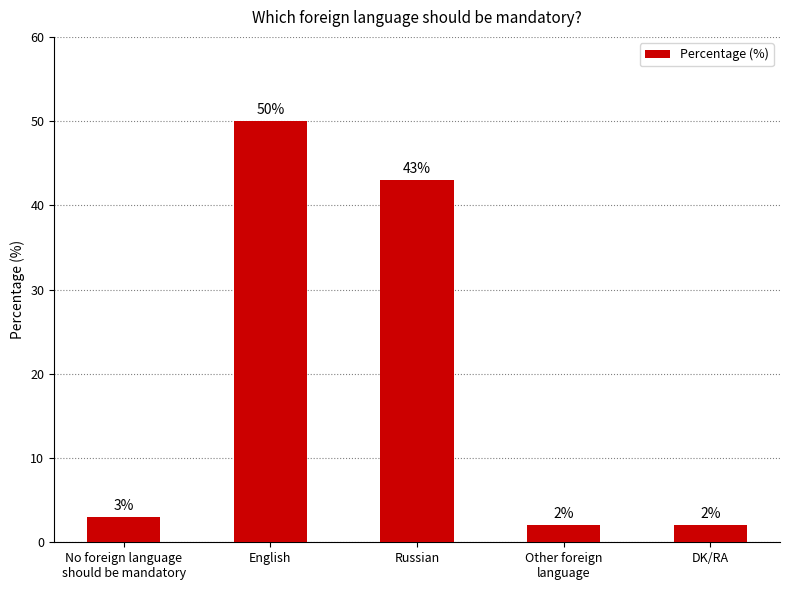

Reading left to right, what are all the values shown in this chart?

No foreign language
should be mandatory=3	English=50	Russian=43	Other foreign
language=2	DK/RA=2